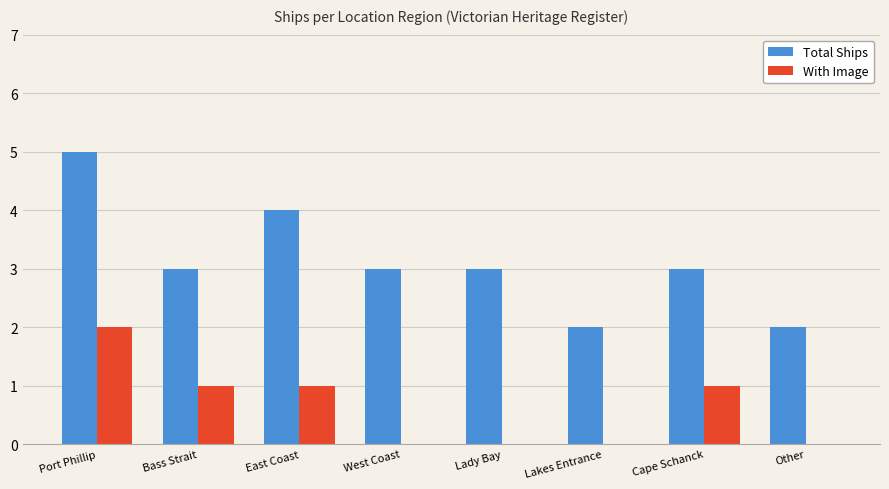

How many series are shown in this chart?

2